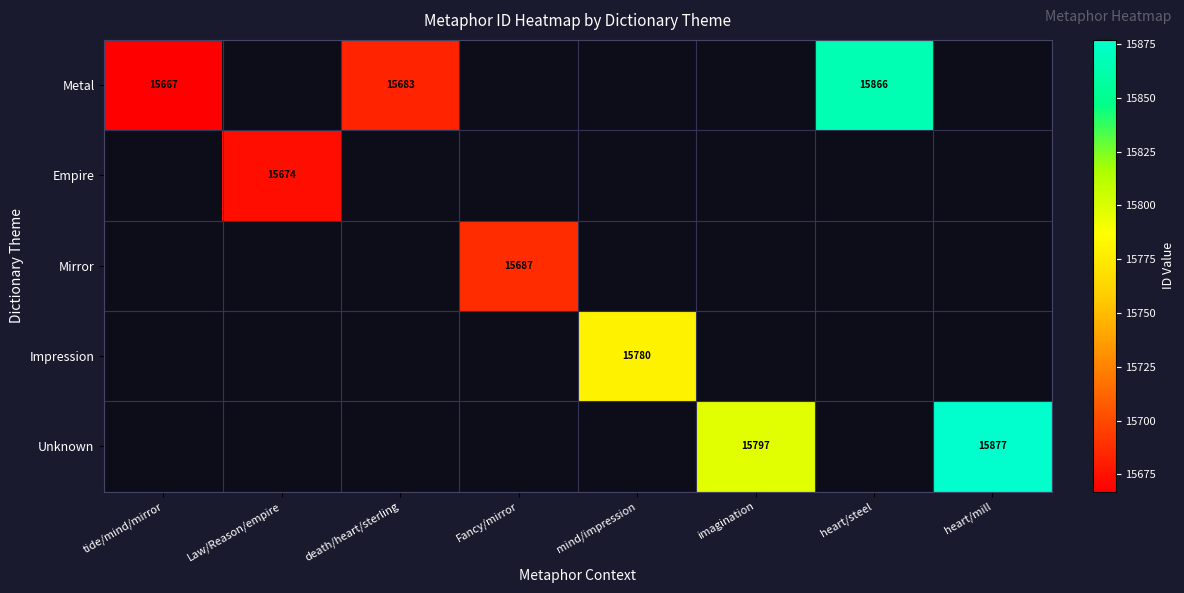

The value of Metal at tide/mind/mirror is 15667. True or false?

True